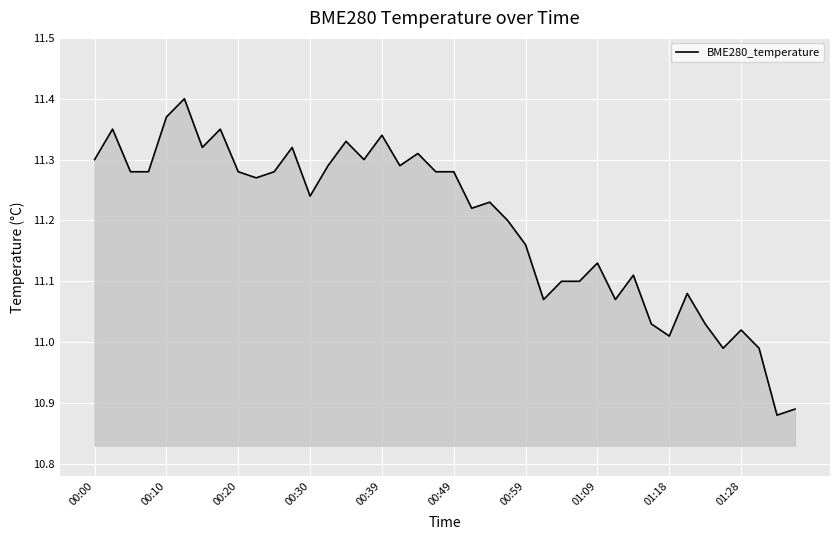

How many lines are shown in the chart?

1